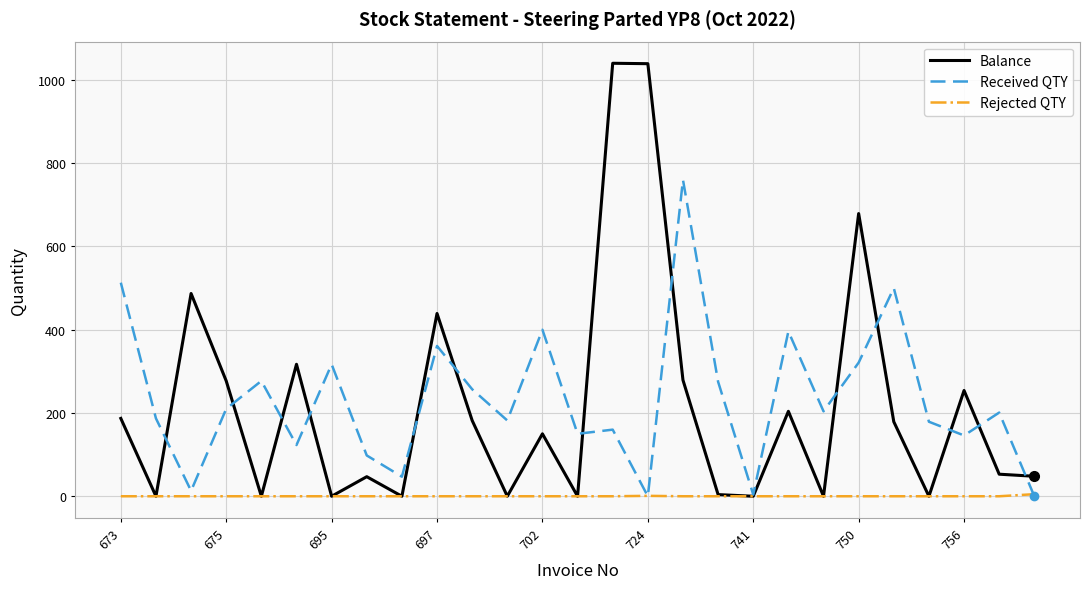

What is the difference between the second highest and minimum values in the Rejected QTY series?

1